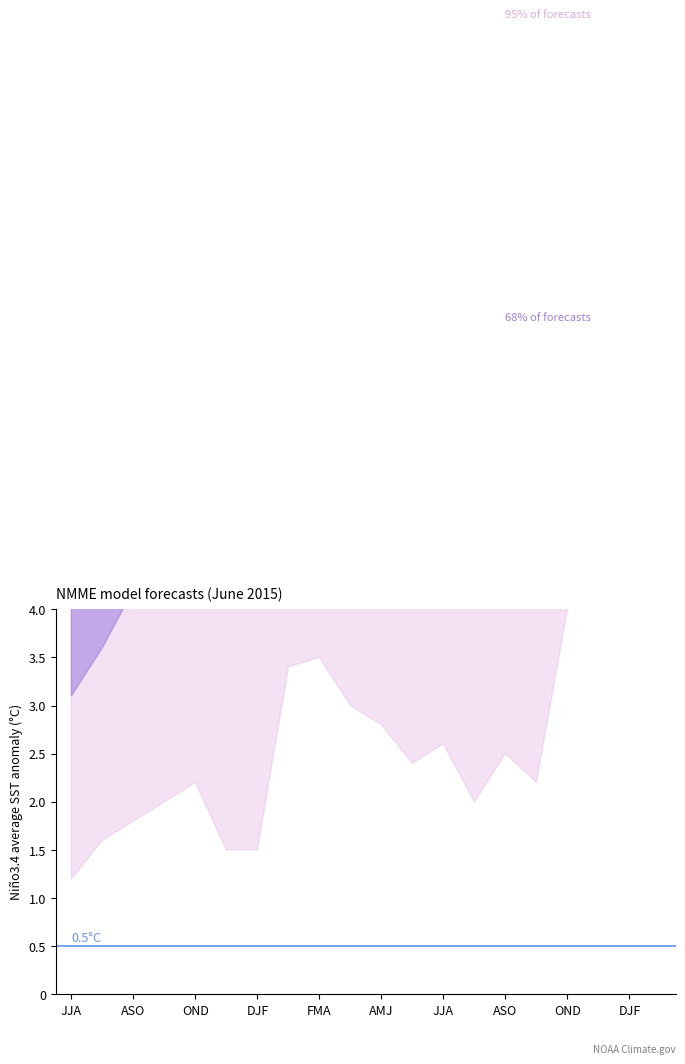

How many values in the mean series are below 7?

7